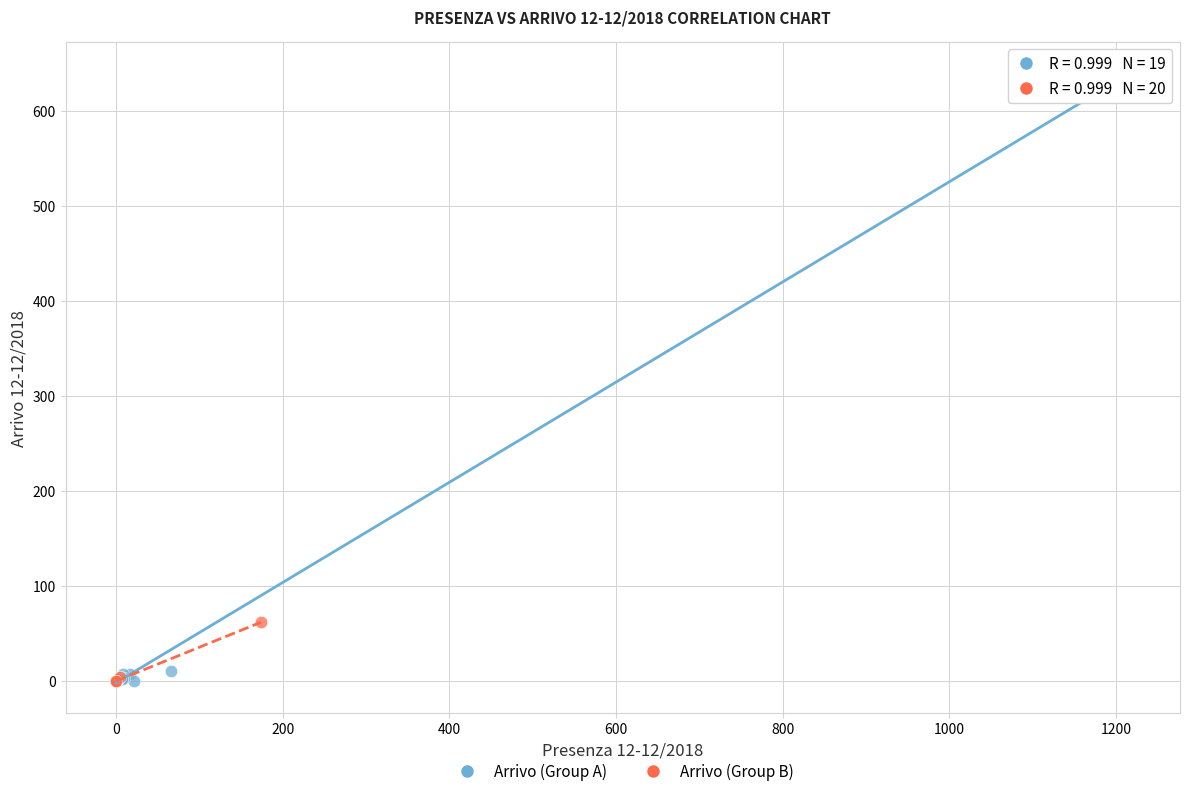

Which series reaches the maximum Y coordinate?

Arrivo (Group A)